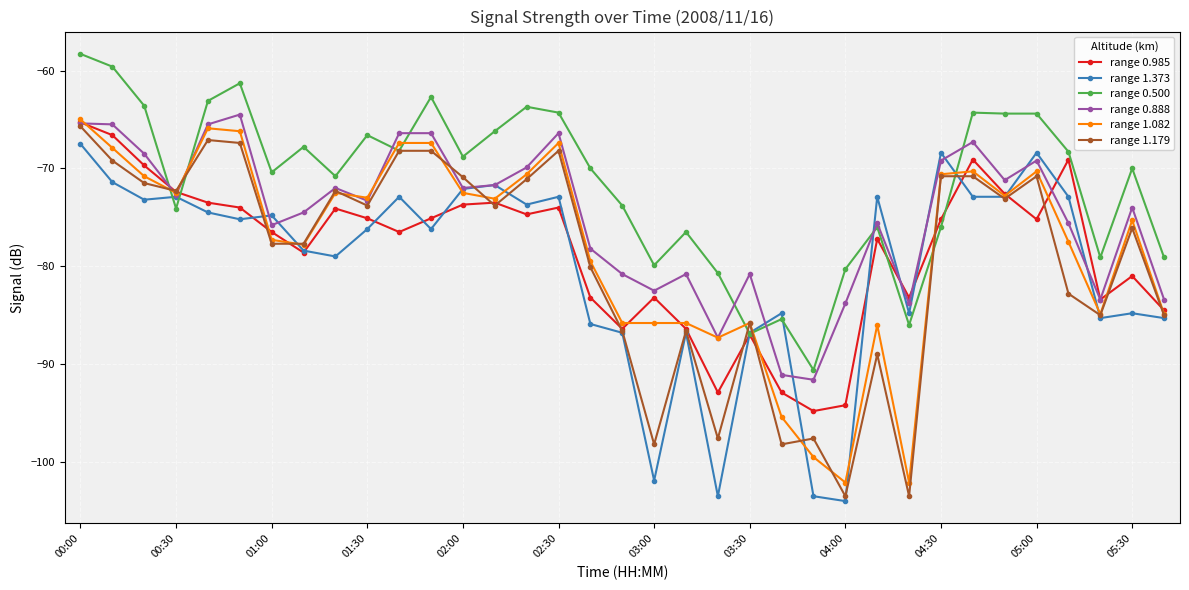

Which series has the largest total across all categories?

range 0.500